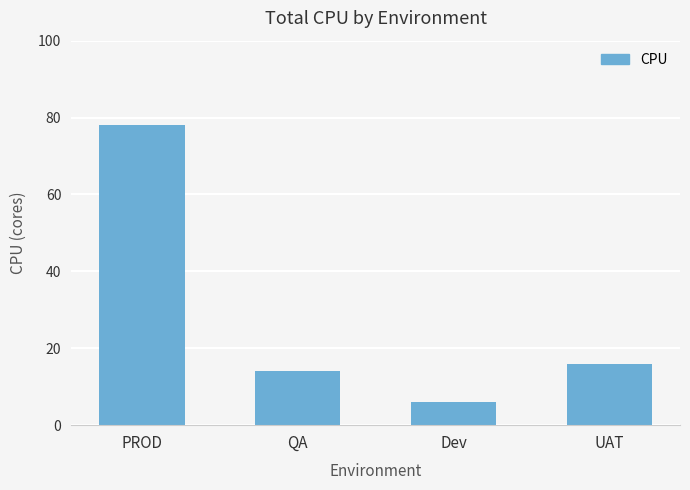

At which category does the chart reach its minimum across all series?

Dev